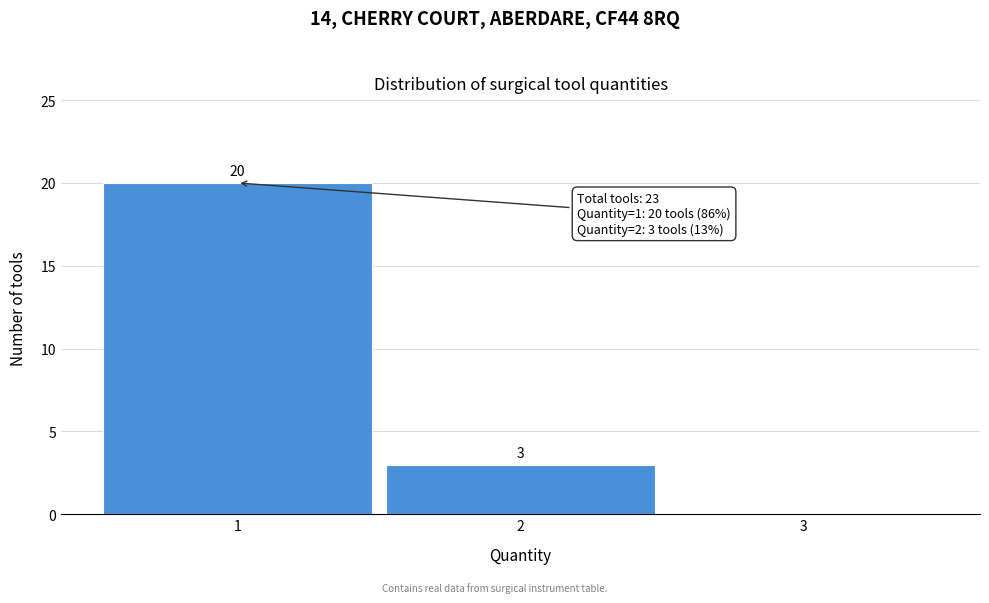

Which range on the x-axis has the tallest bar?

0.5 to 1.5